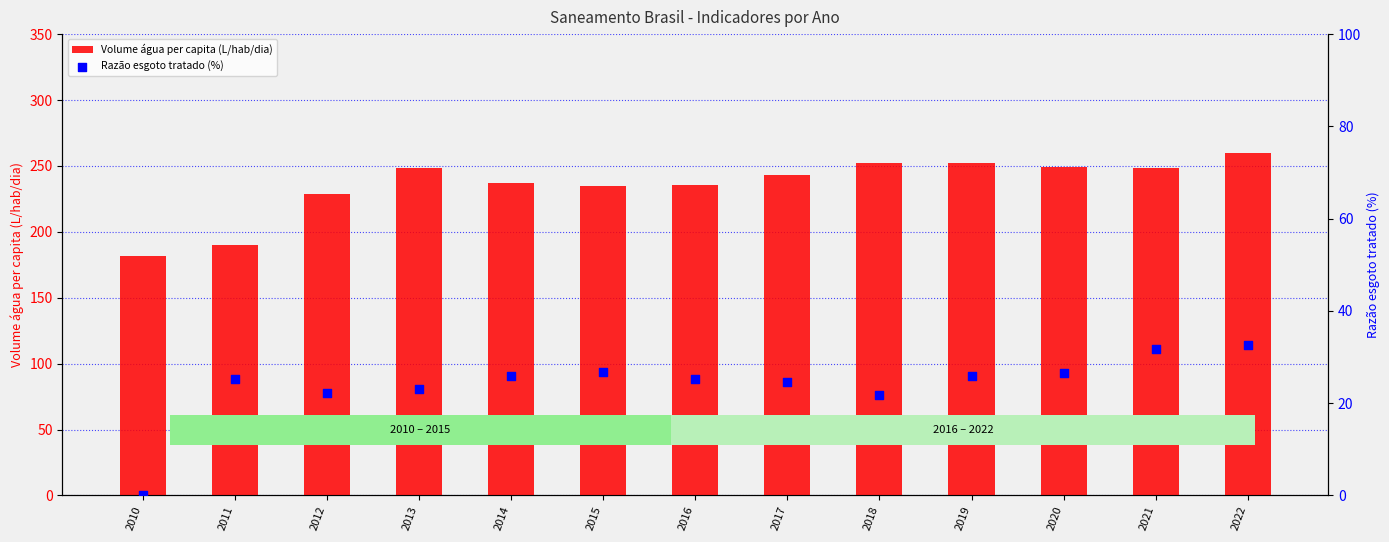

What is the total value across all series at 2013?

271.9